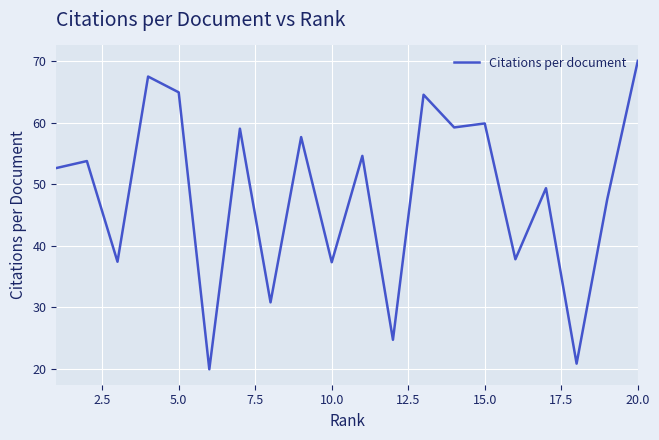

True or false: there are more than 2 points higher than both neighbors.

True